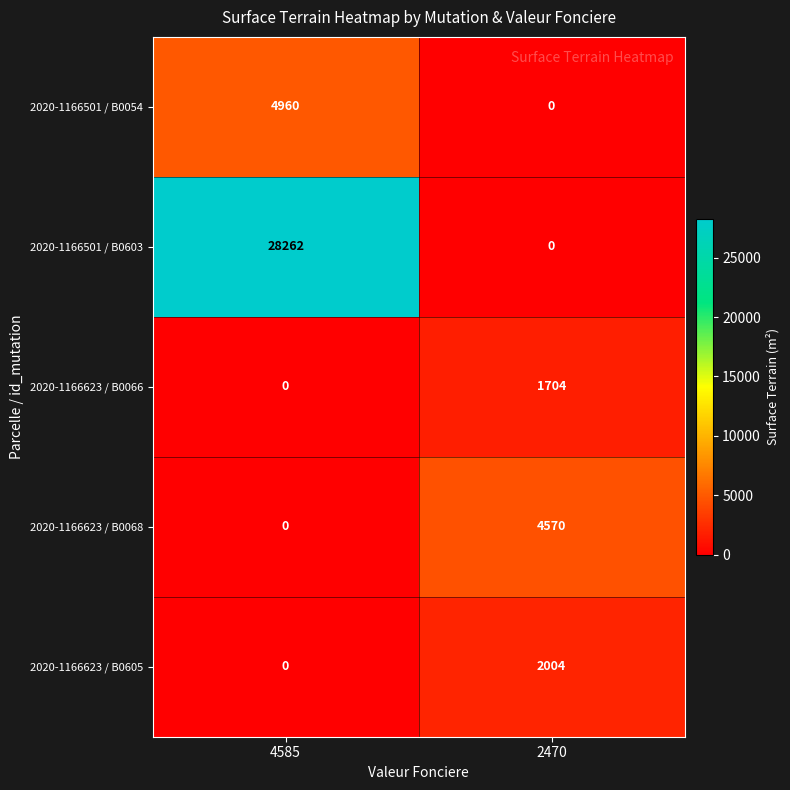

Which series changed the most between 4585 and 2470?

2020-1166501 / B0603